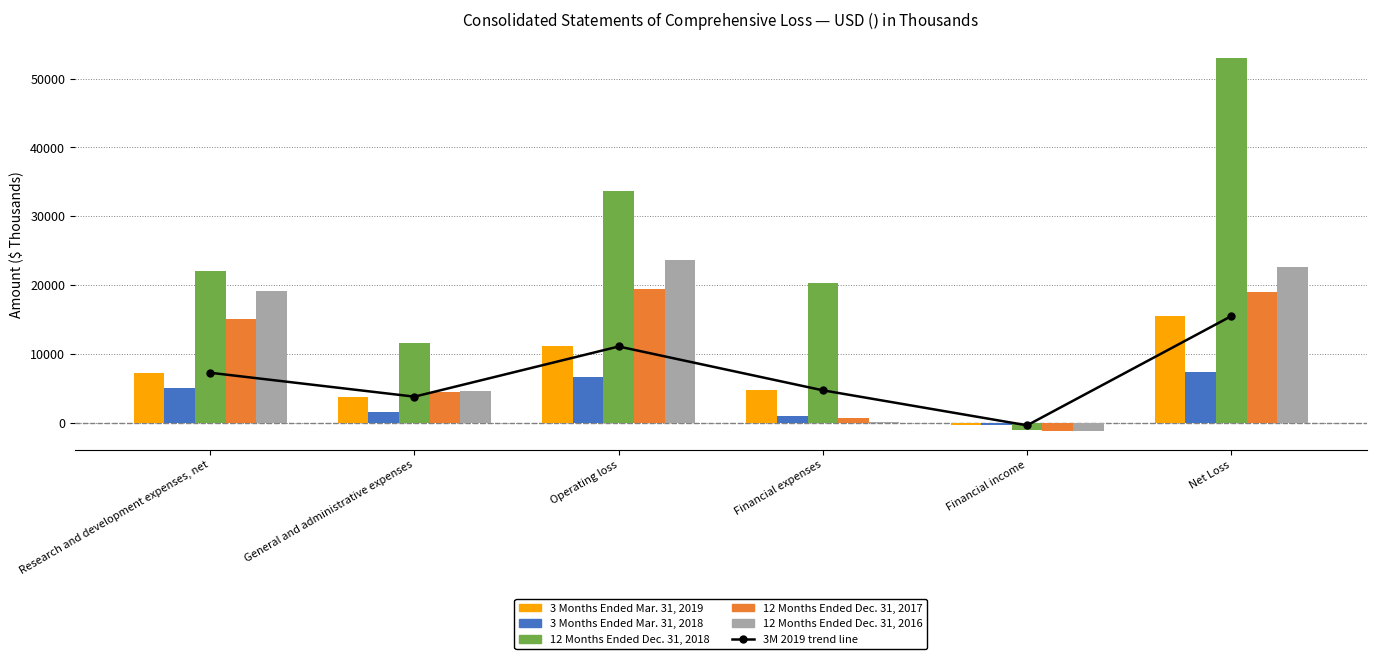

How many bars are there in total?

30